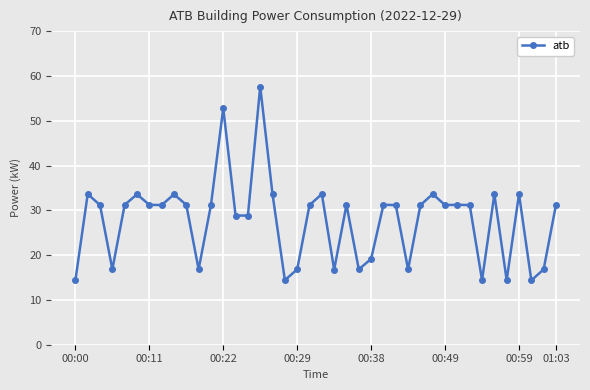

What is the smallest value displayed?

14.4